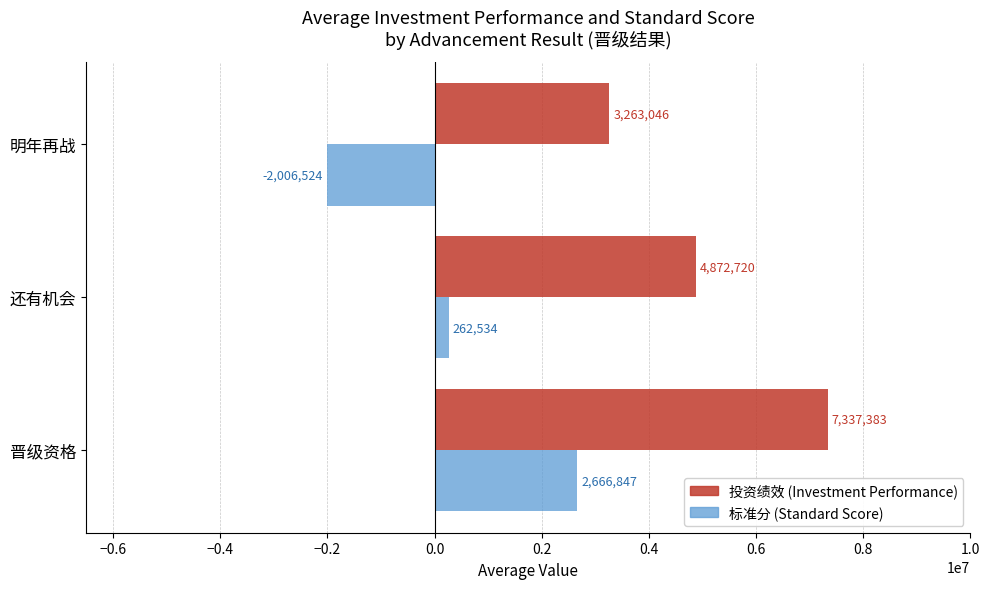

What is the spread (max minus min) of values at 晋级资格?

4670536